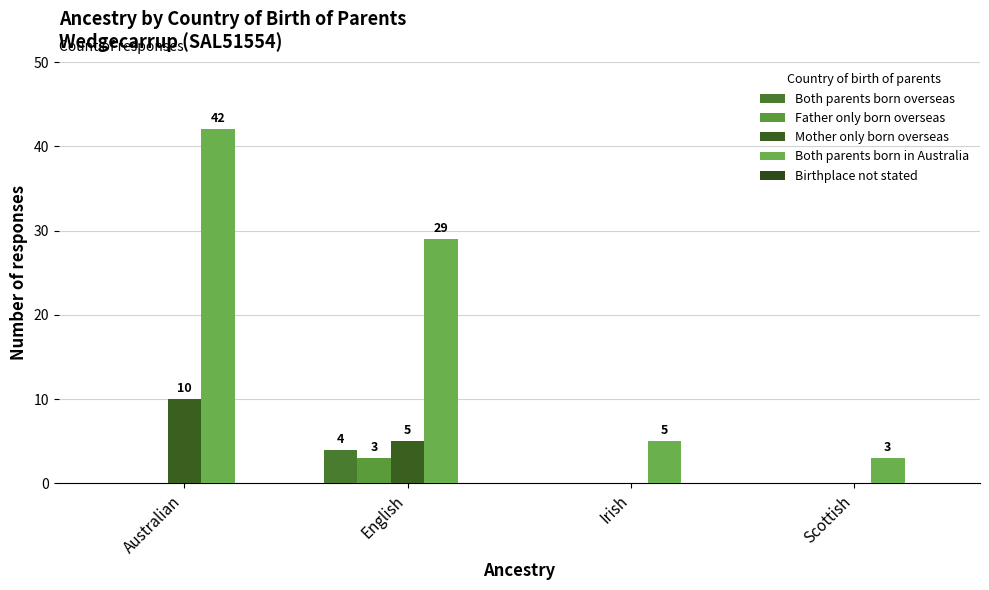

At how many categories does at least one series exceed 2?

4